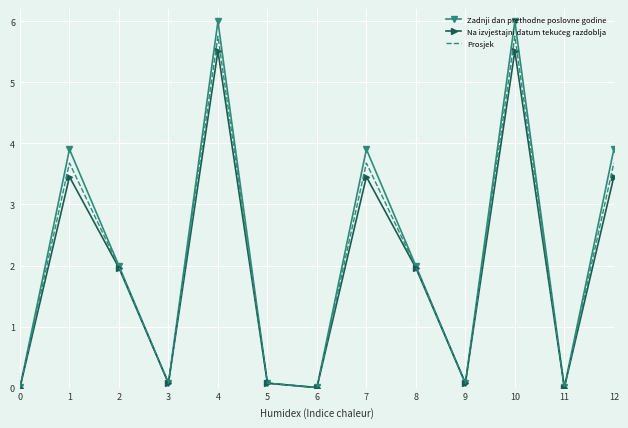

What is the maximum value for Zadnji dan prethodne poslovne godine?

6.0